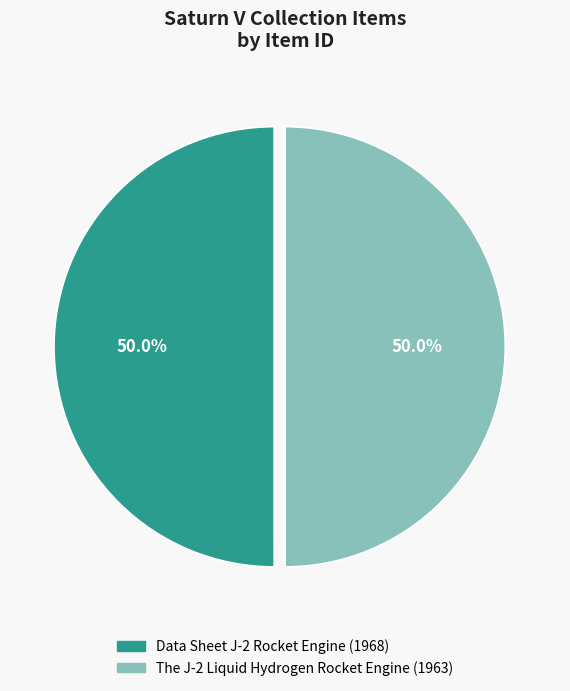

Approximately how many times larger is the value at Data Sheet J-2 Rocket Engine (1968) compared to The J-2 Liquid Hydrogen Rocket Engine (1963)?

1.0